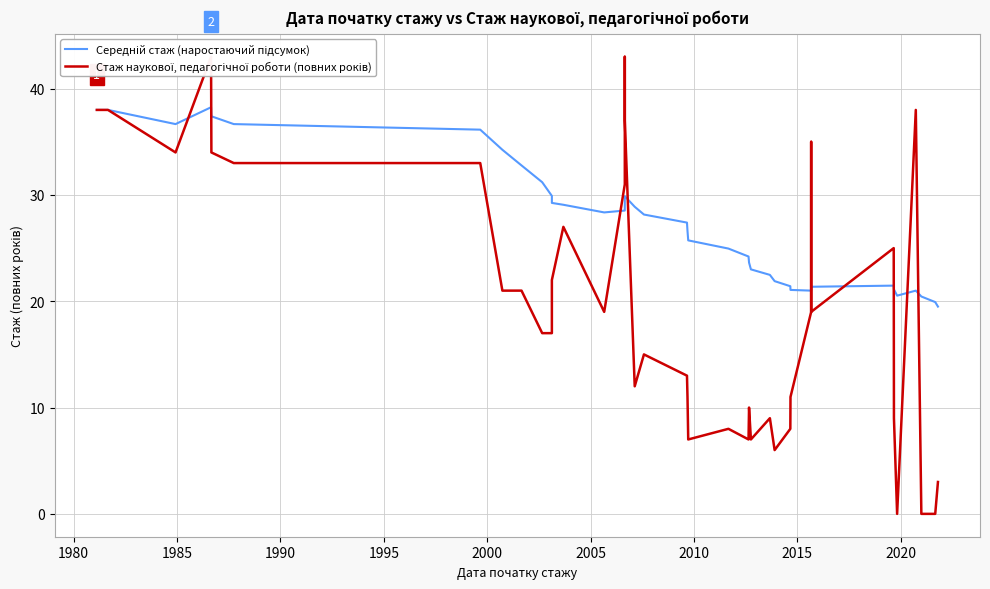

How many series are shown in this chart?

2